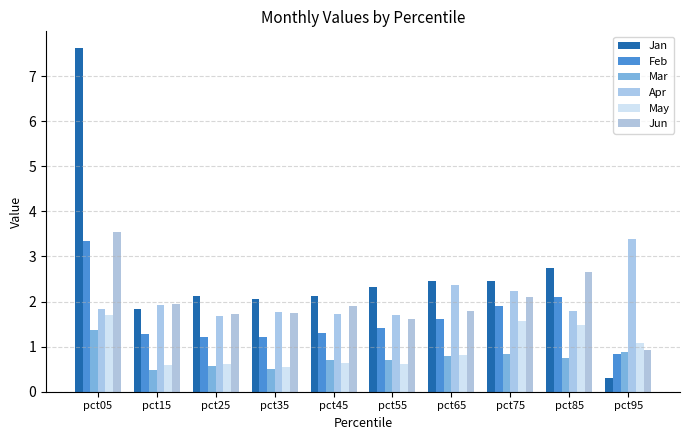

Between pct05 and pct55, which is larger?

pct05